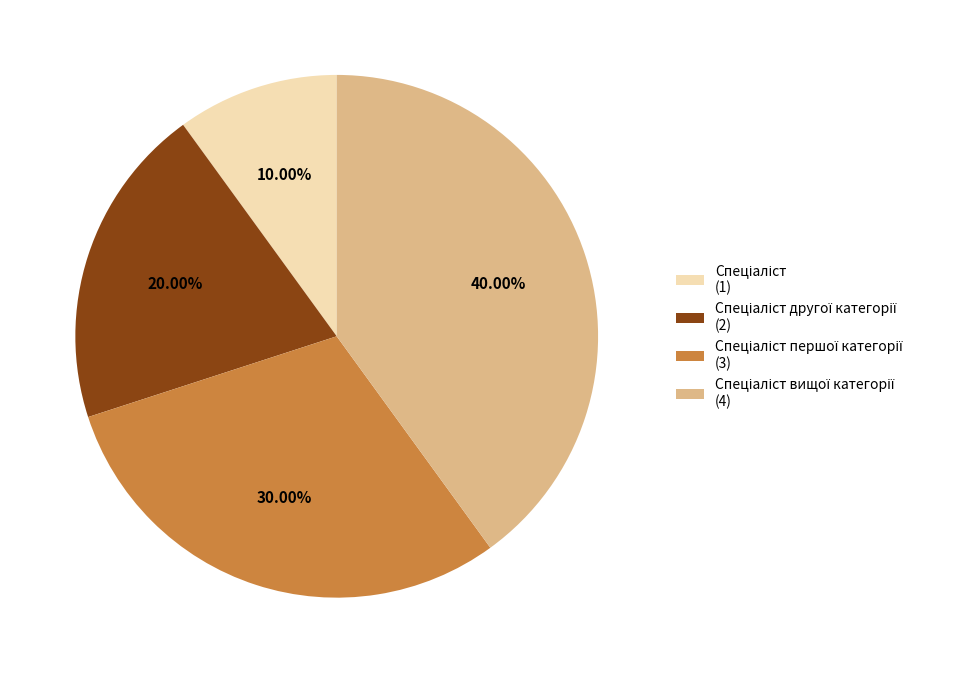

Is there a majority slice in this chart?

No